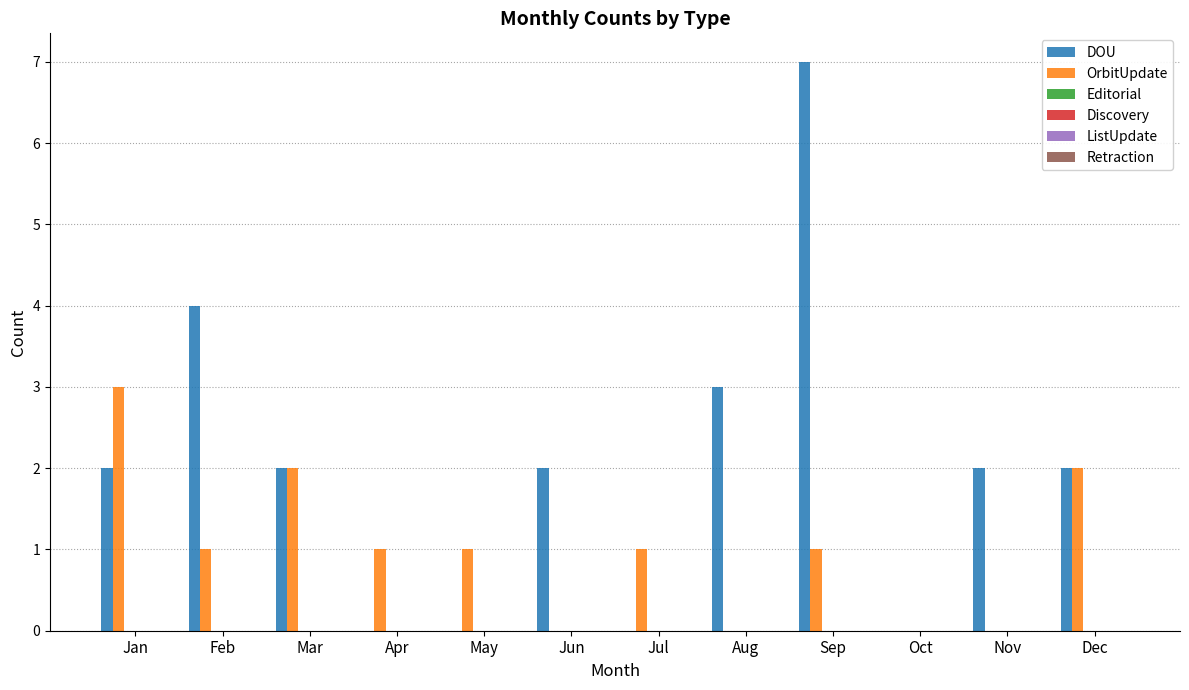

Which series has the largest total across all categories?

DOU